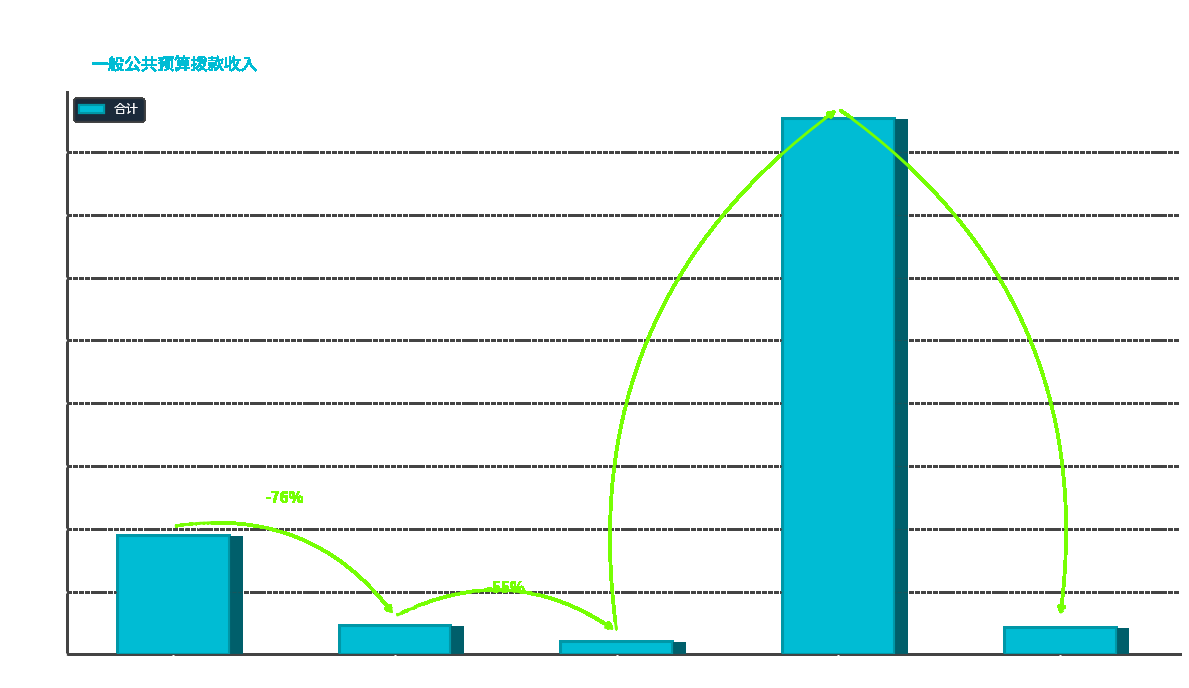

Is it true that the value at 社会保障和就业支出 is 804.2?

False